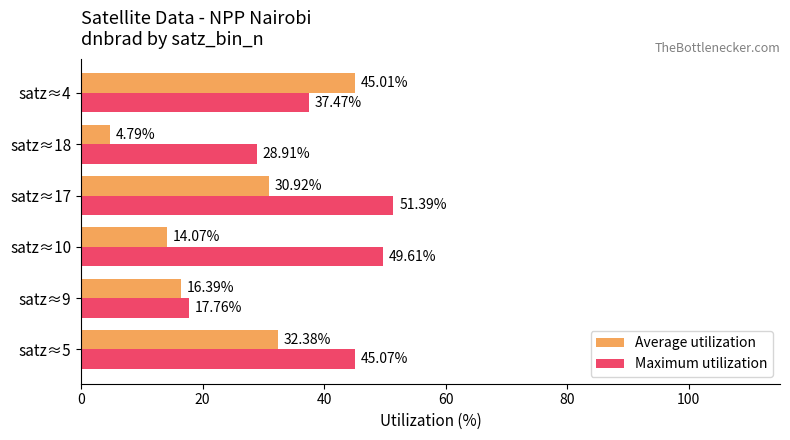

What is the difference between the maximum and minimum values in the Average utilization series?

40.2